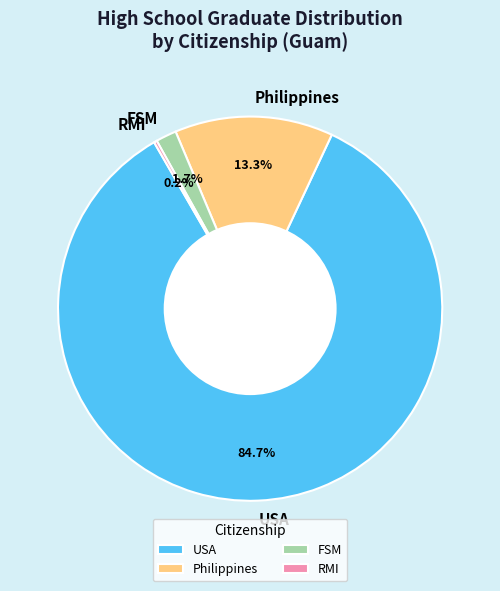

What percentage is NOT represented by FSM?

98.3%